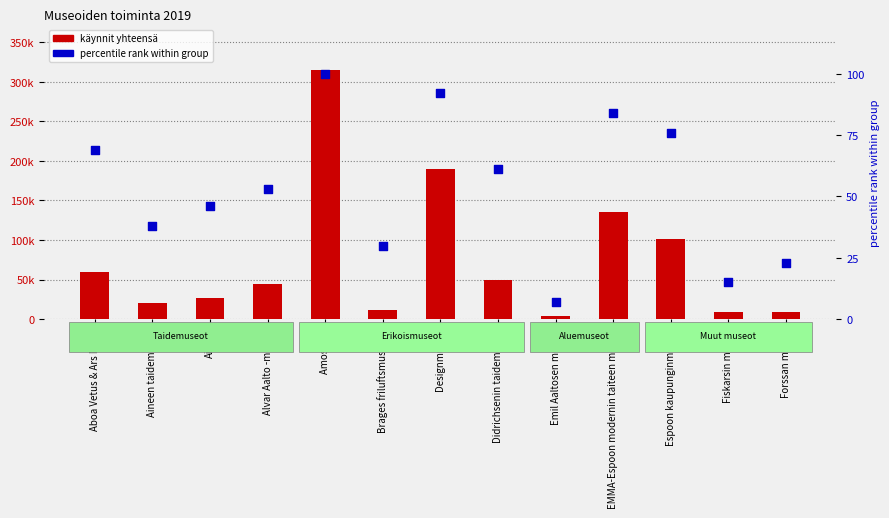

At how many categories does at least one series exceed 725?

13